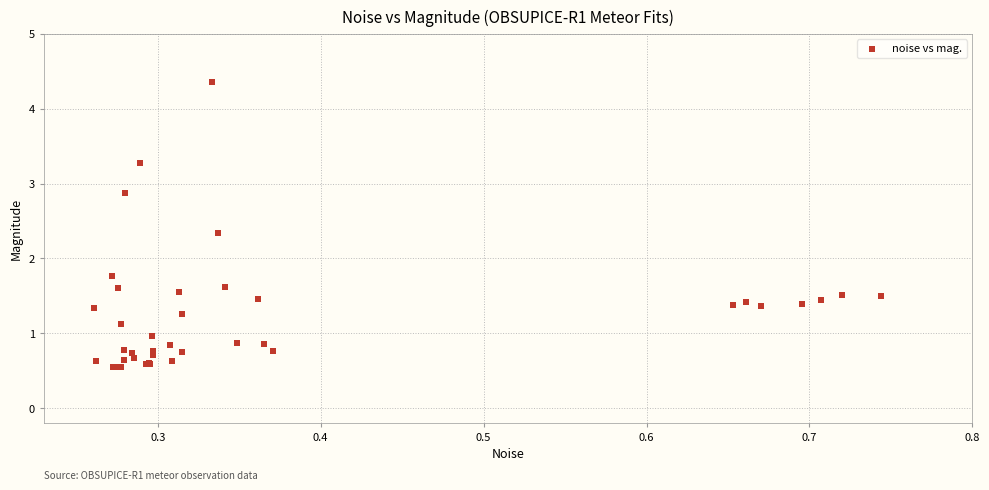

What Y value in the scatter plot is closest to 2?

1.8